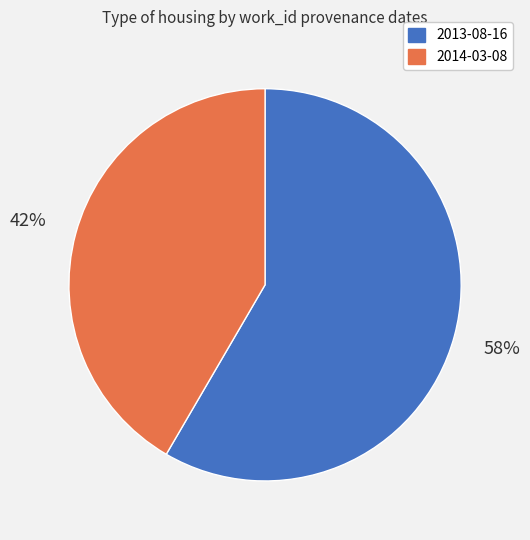

To the nearest percent, what is the combined percentage of 2013-08-16 and 2014-03-08?

100%